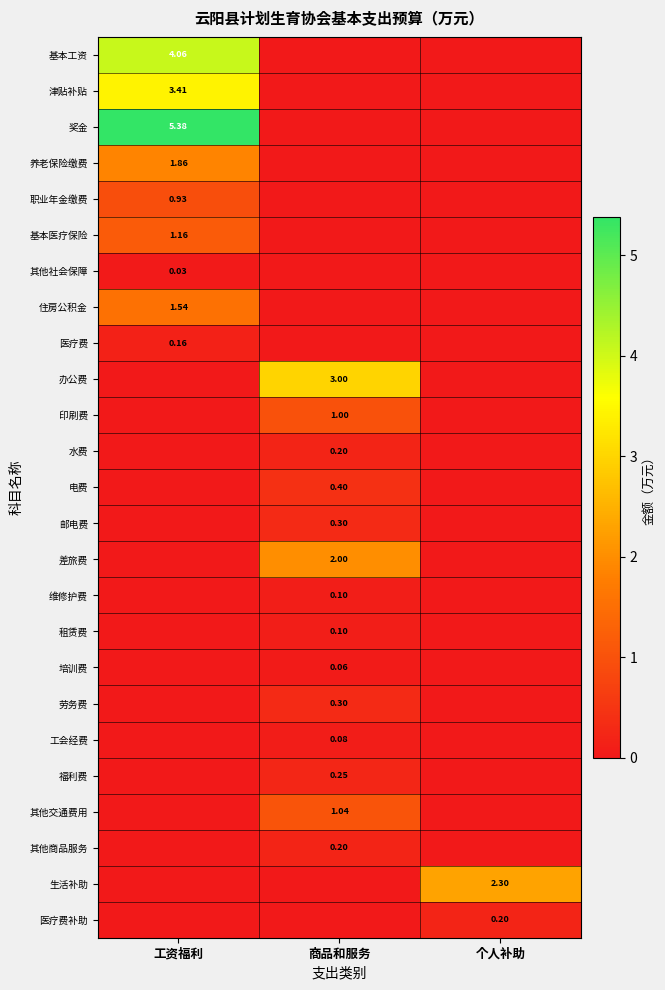

Is the value of 印刷费 at 商品和服务 greater than the value of 差旅费 at 商品和服务?

No